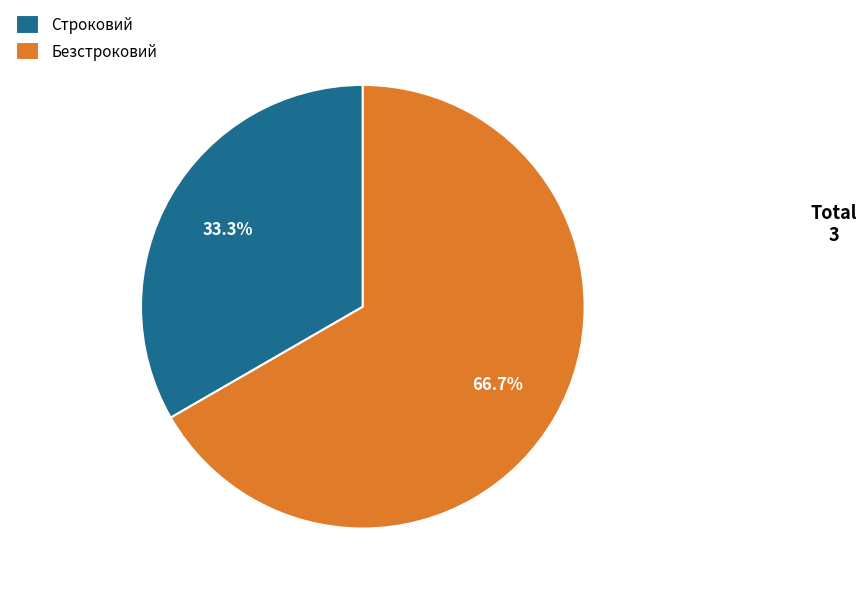

What is the majority slice?

Безстроковий